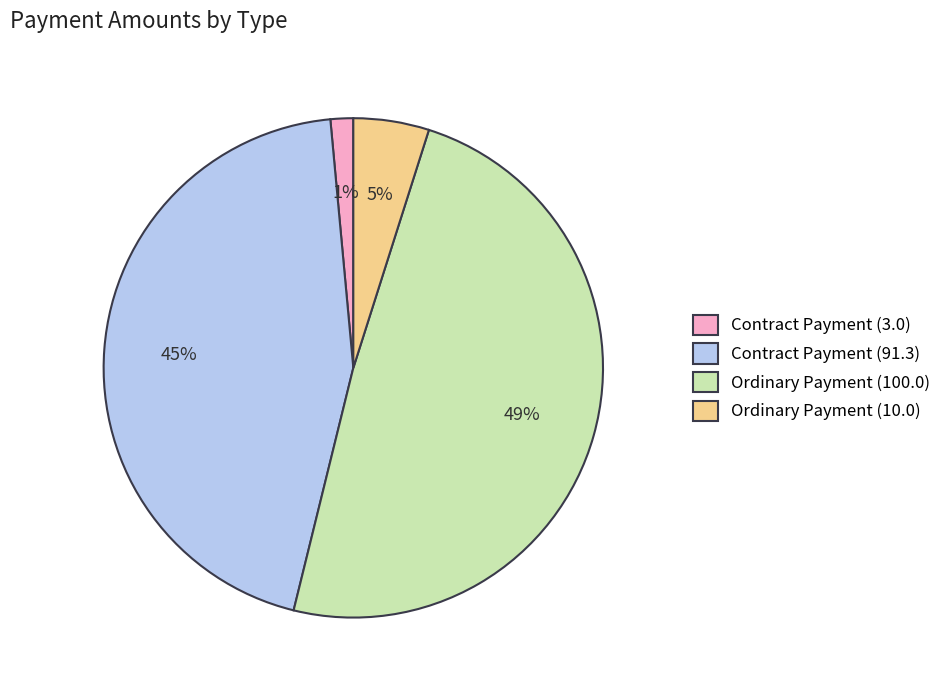

True or false: Contract Payment (91.3) accounts for 45% of the total.

True